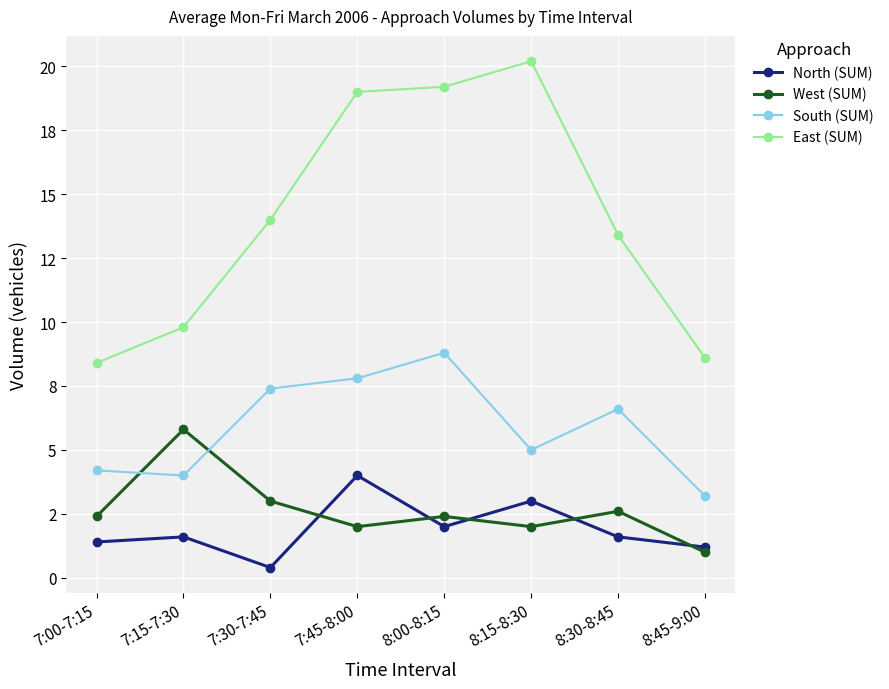

Read the West (SUM) value at 8:00-8:15.

2.4